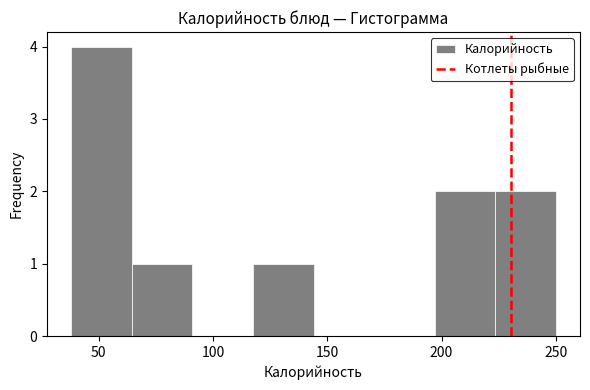

Reading left to right, list every bar in this chart as the range it spans on the x-axis followed by its height. Neither the bar edges nor the heights are printed on the chart, so give them approximately, as read against the axes.

38.0 to 64.5: 4
64.5 to 91.0: 1
91.0 to 117.5: 0
117.5 to 144.0: 1
144.0 to 170.5: 0
170.5 to 197.0: 0
197.0 to 223.5: 2
223.5 to 250.0: 2